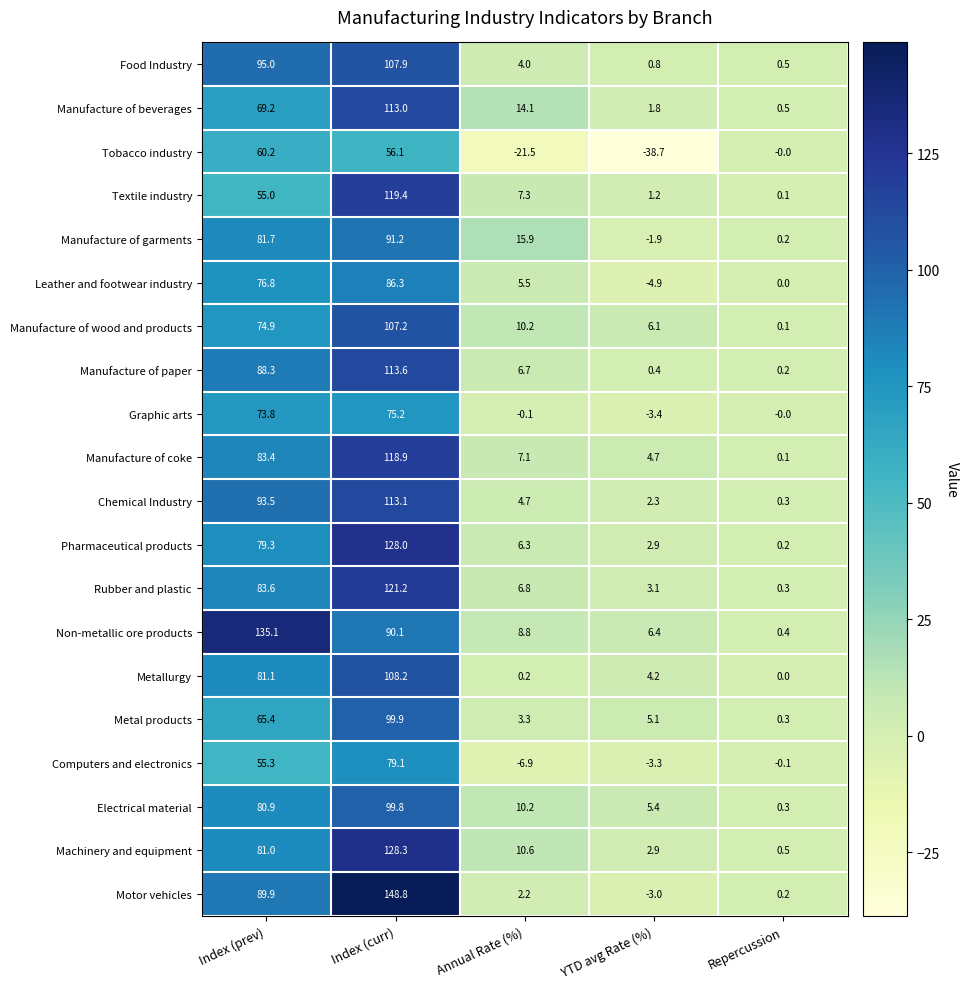

How many data points does each series have?

5